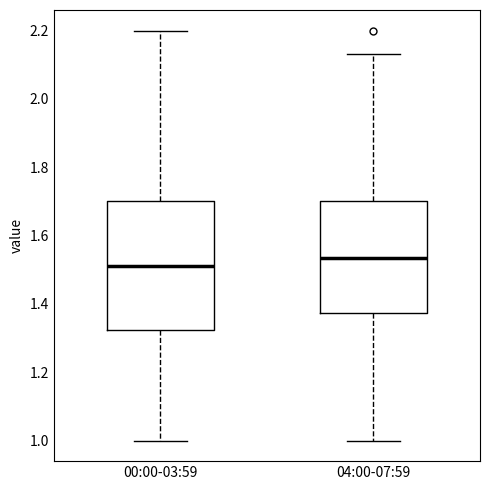

Reading left to right, transcribe this box plot: for each box, give where its median line is, the range the box spans, and where its two whiskers end, as read against the y-axis. The values are not printed on the chart, so give them approximately, as read against the axis.

00:00-03:59: median 1.52, box 1.32 to 1.70, whiskers 1.00 to 2.20
04:00-07:59: median 1.54, box 1.38 to 1.70, whiskers 1.00 to 2.14